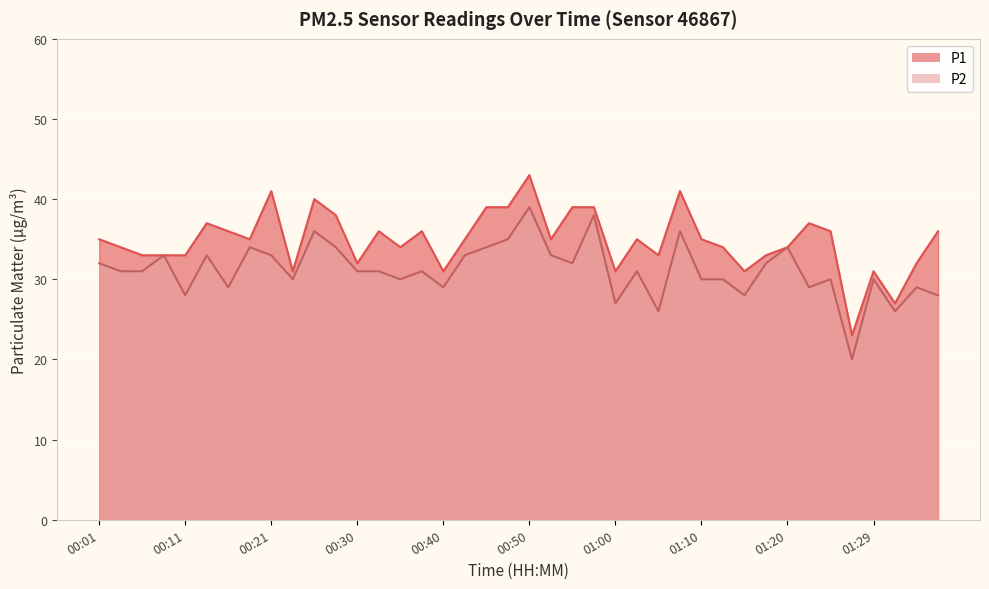

What are all the series names shown in the legend?

P1, P2